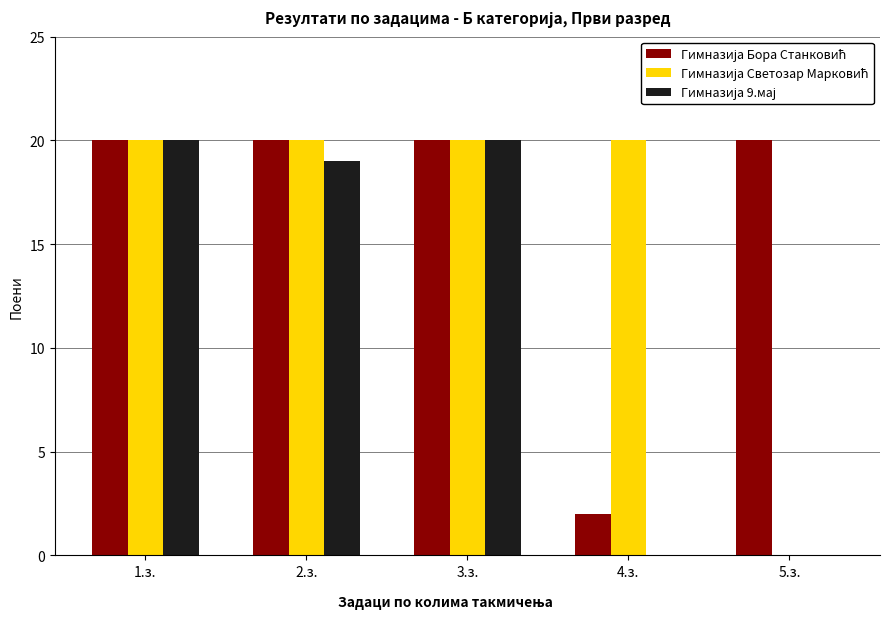

What is the maximum value shown in the chart?

20